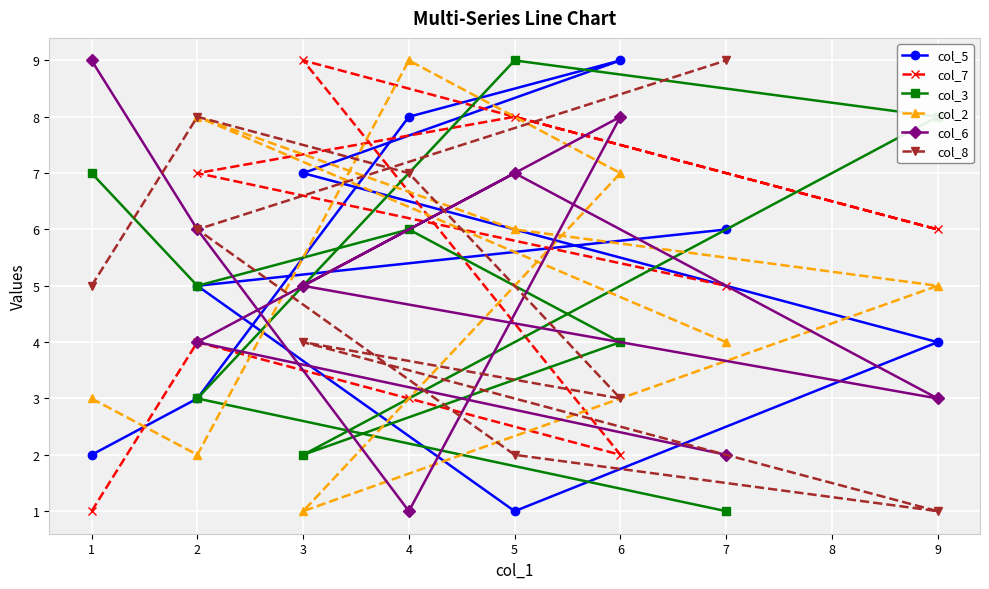

Is this an area chart (filled region under the line)?

No